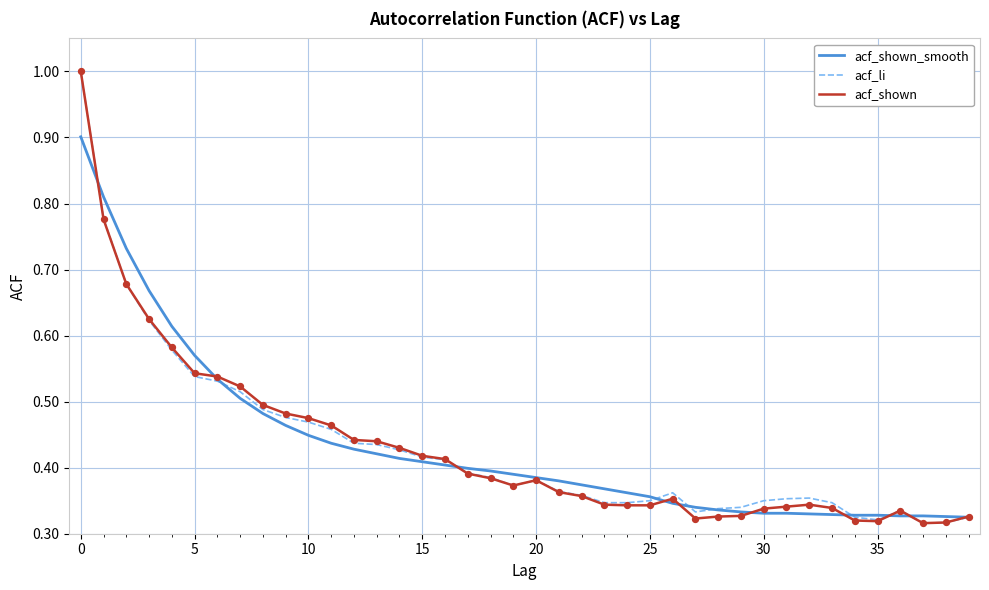

What is the maximum value shown in the chart?

1.0